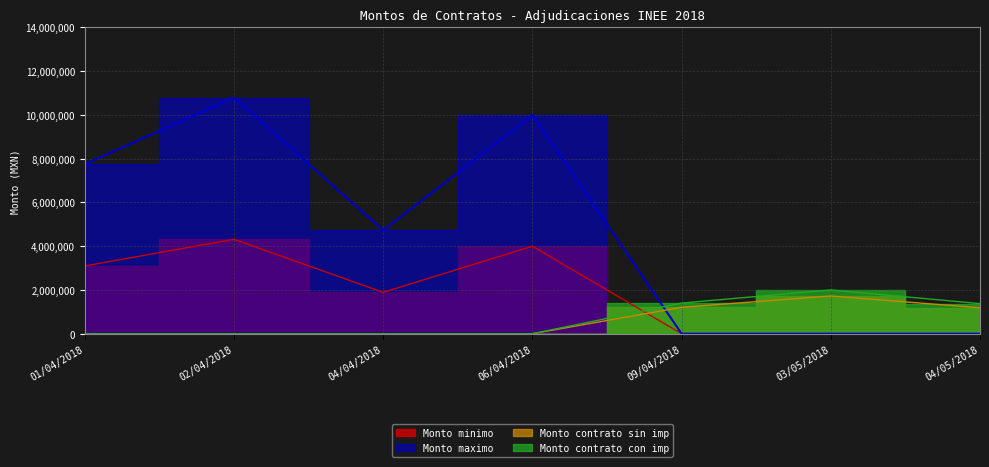

True or false: Monto contrato con imp has a value of 2064548.1 at 09/04/2018.

False